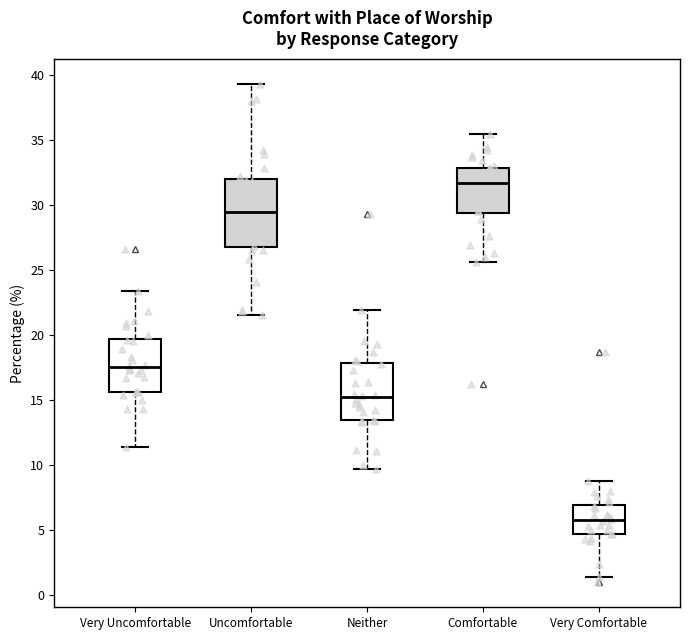

Reading left to right, read every box against the y-axis: the position of its median line, the range the box covers, and the ends of its whiskers. The values are not printed on the chart, so give them approximately, as read against the axis.

Very Uncomfortable: median 17.5, box 15.5 to 19.5, whiskers 11.5 to 23.5
Uncomfortable: median 29.5, box 26.5 to 32.0, whiskers 21.5 to 39.5
Neither: median 15.0, box 13.5 to 18.0, whiskers 9.5 to 22.0
Comfortable: median 31.5, box 29.5 to 33.0, whiskers 25.5 to 35.5
Very Comfortable: median 6.0, box 4.5 to 7.0, whiskers 1.5 to 9.0